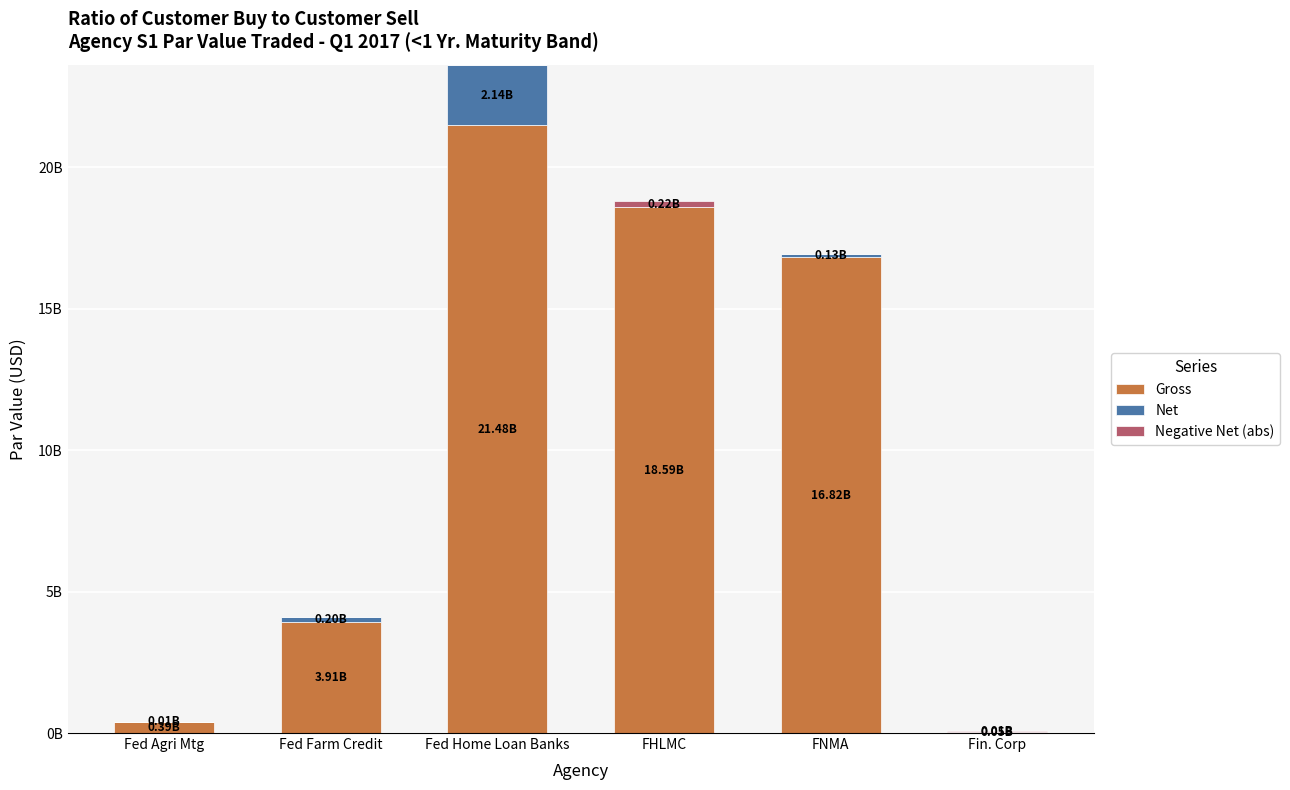

Does the chart contain stacked bars?

Yes